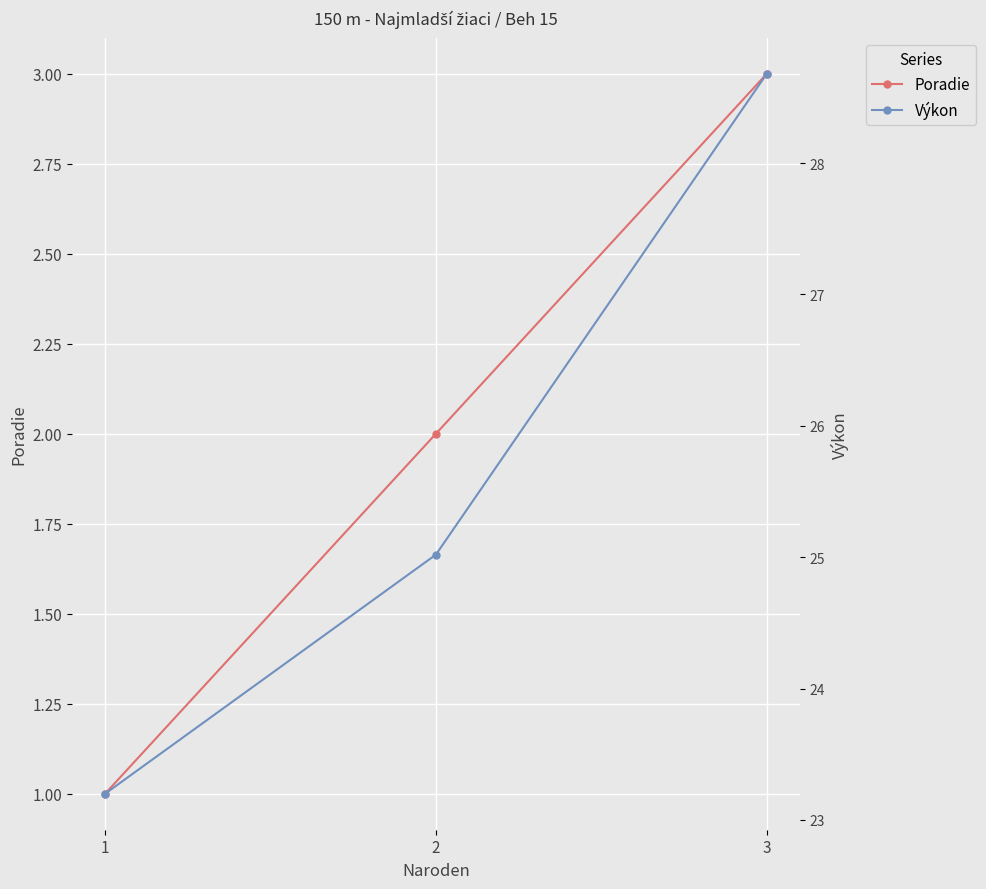

Which series has the largest range (max minus min)?

Výkon